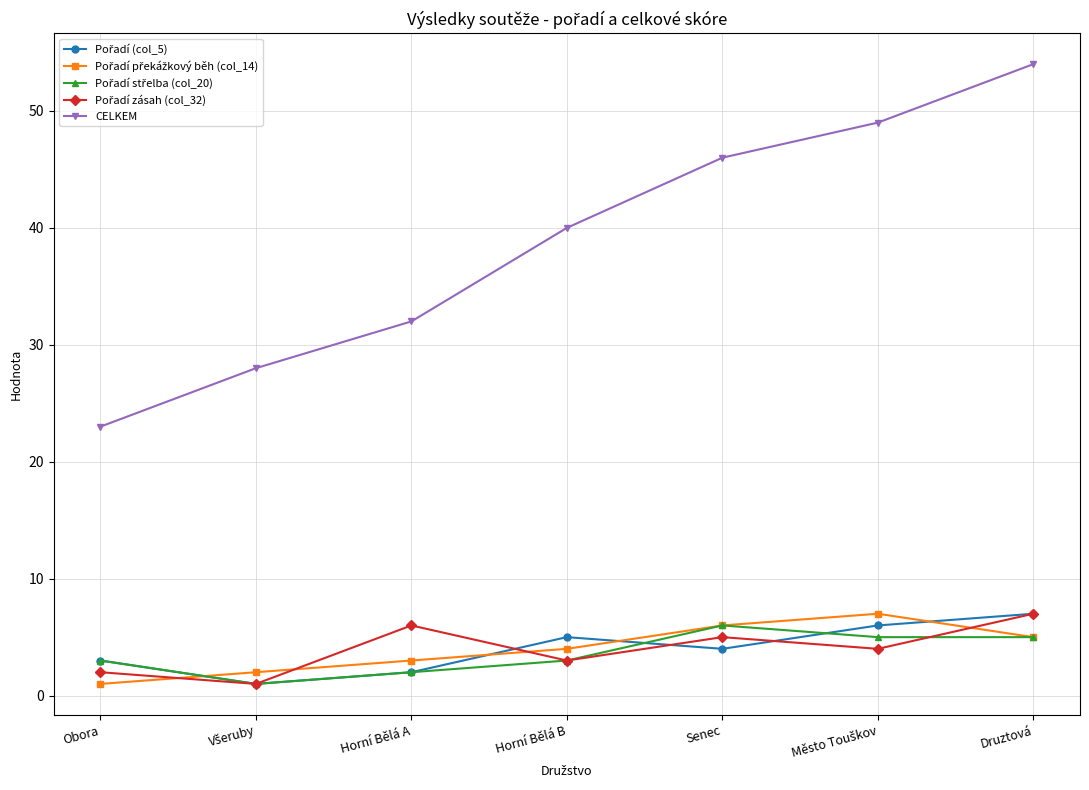

At which category is the sum across all series the highest?

Druztová